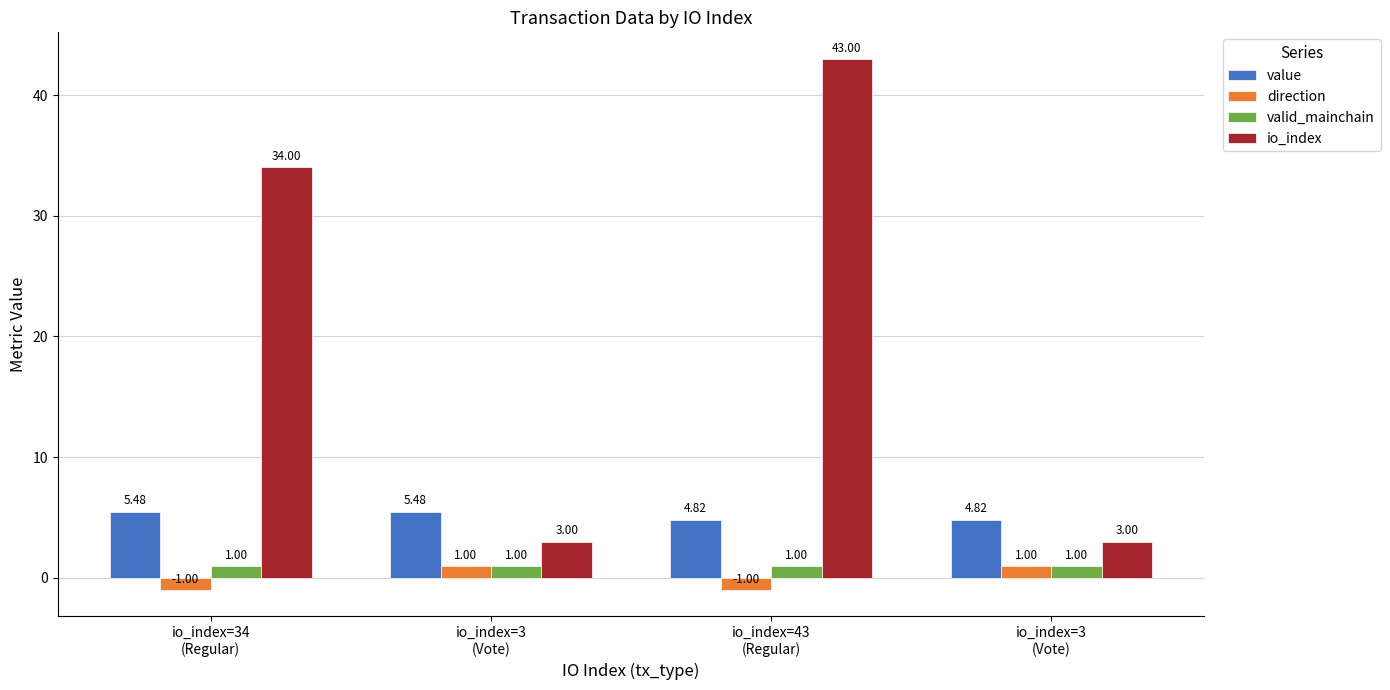

Count the number of data series in this chart.

4